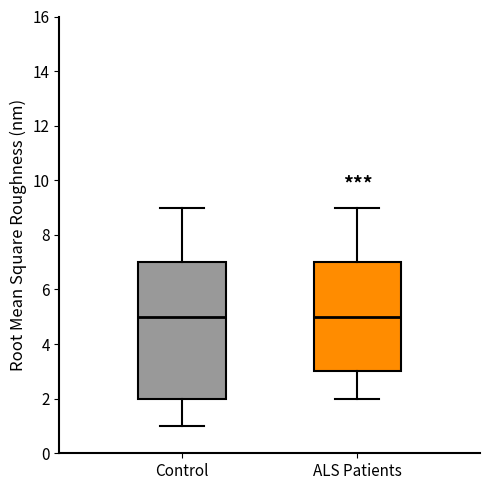

Comparing the boxes themselves (not the whiskers), which one is the tallest?

Control